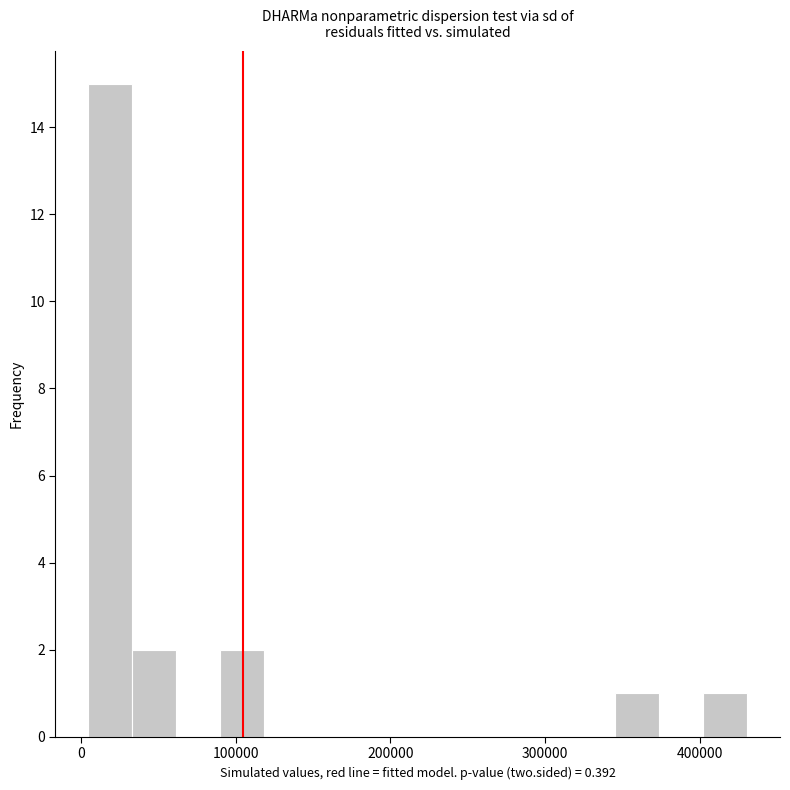

Around what value on the x-axis is the tallest bar? Give the approximate position of its centre, as read against the axis.

20000